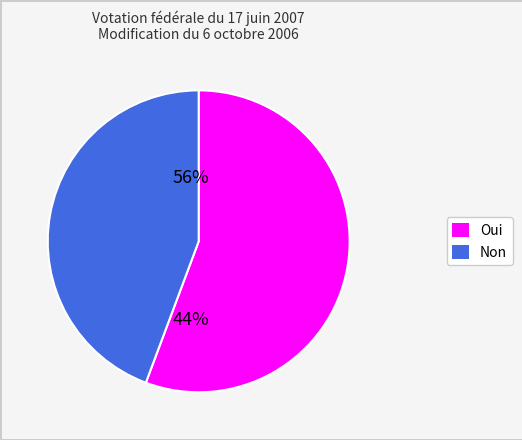

Rank the categories by value from highest to lowest.

Oui, Non